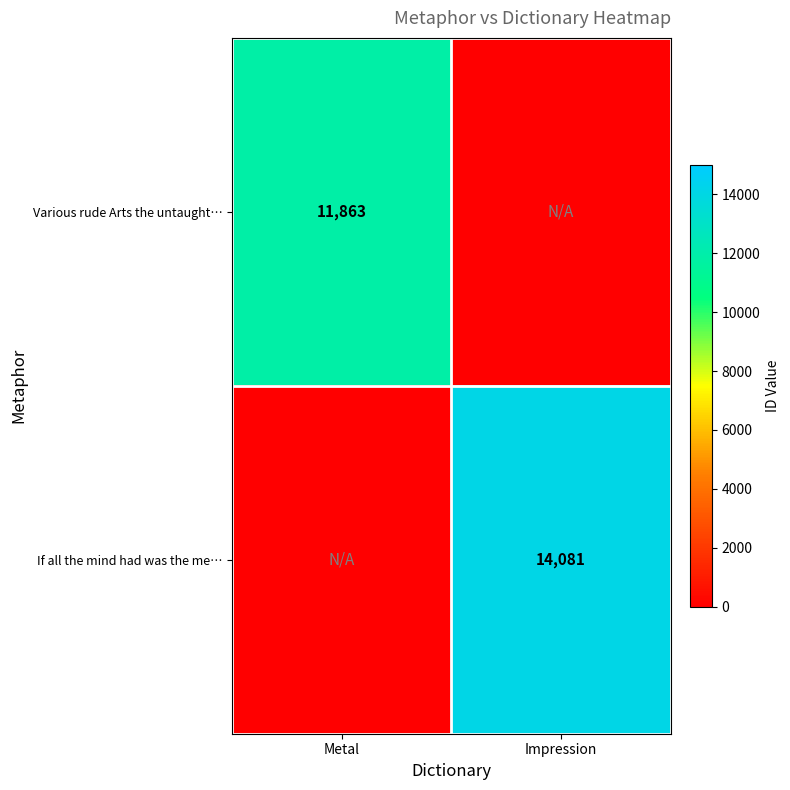

Is the value of If all the mind had was the me… at Impression greater than the value of Various rude Arts the untaught… at Metal?

Yes